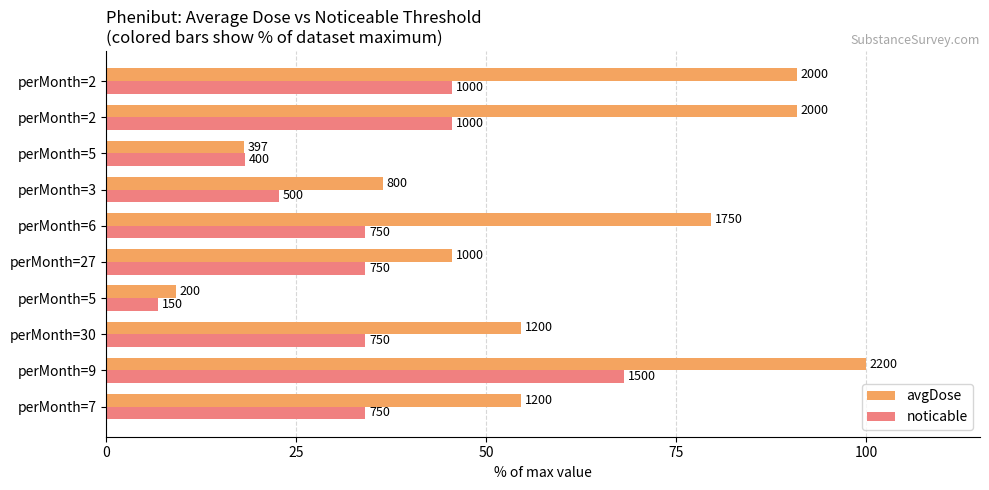

What are all the series names shown in the legend?

avgDose, noticable